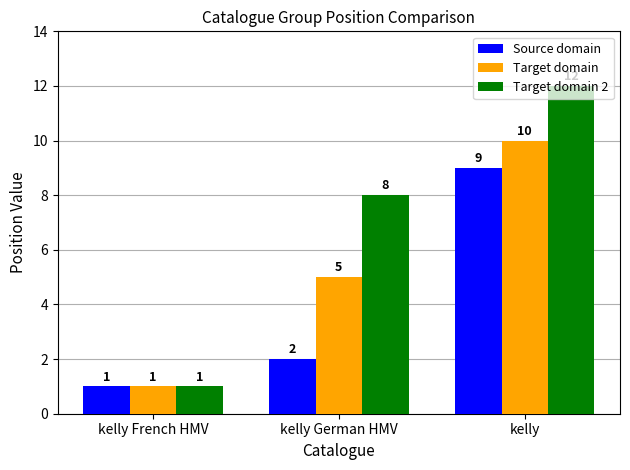

The Source domain series shows 3 at kelly. True or false?

False